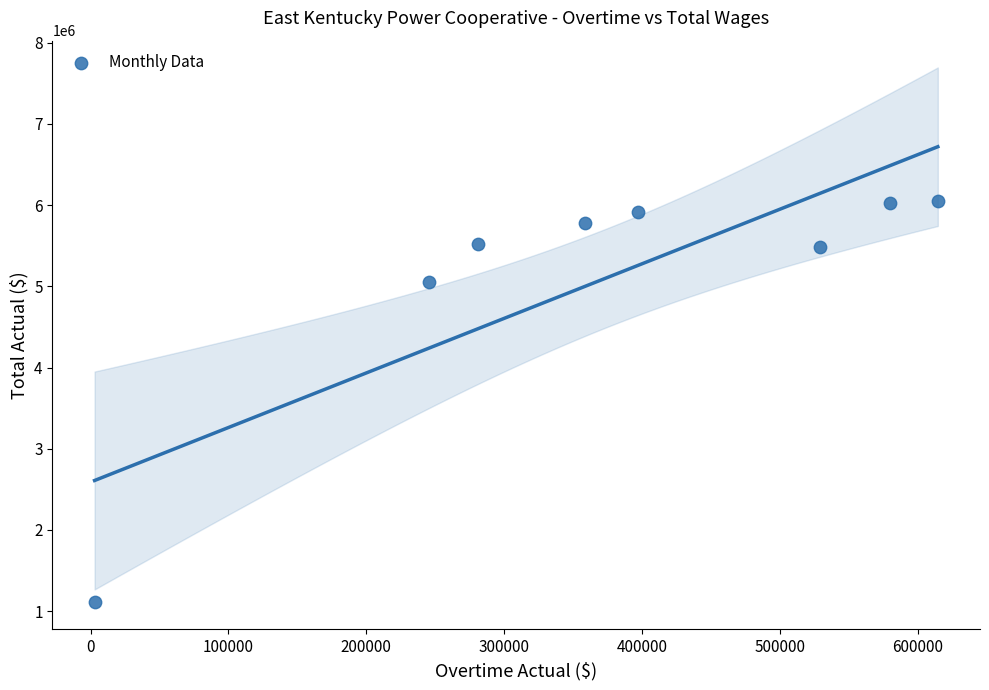

What Y value in the scatter plot is closest to 3579538?

5056355.1